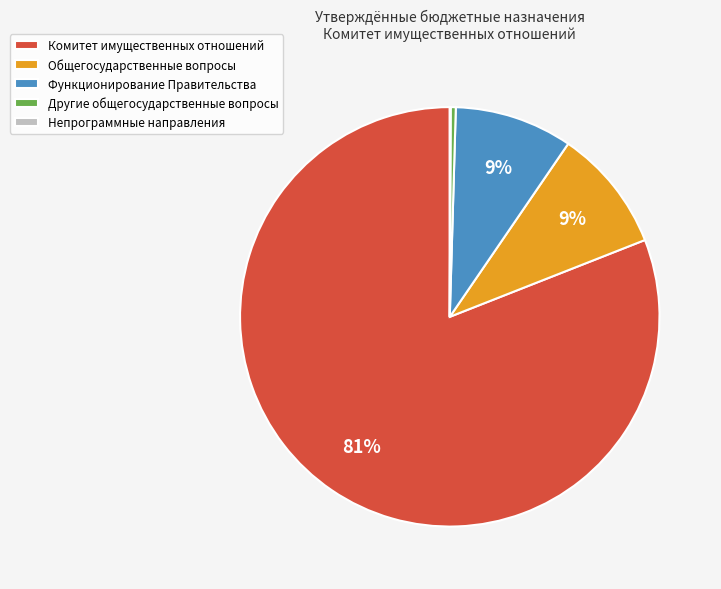

Is it true that Общегосударственные вопросы is 9% of the pie?

True